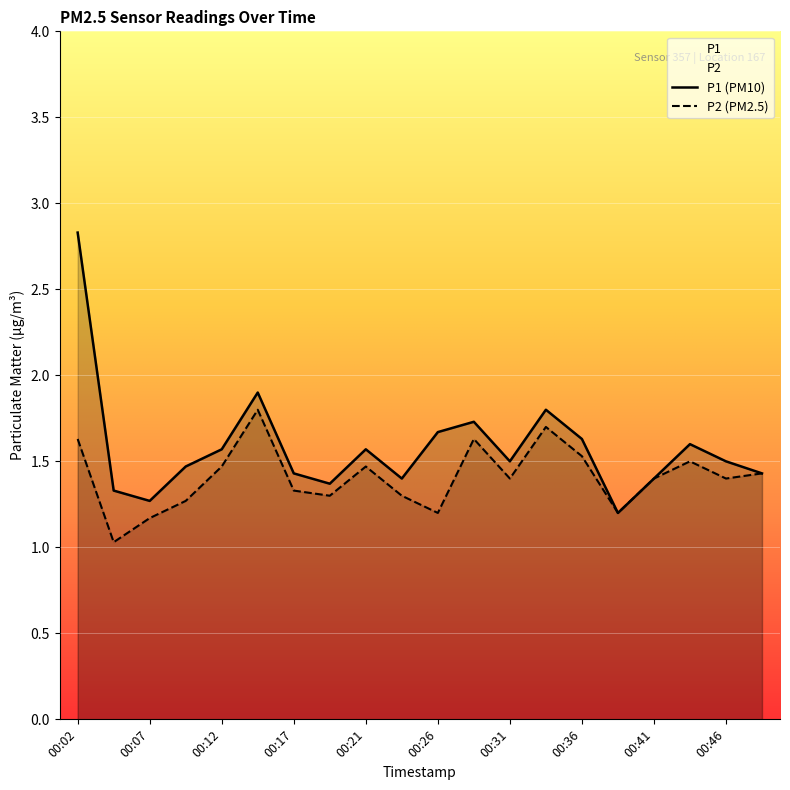

What is the sum of all P1 values?

31.6